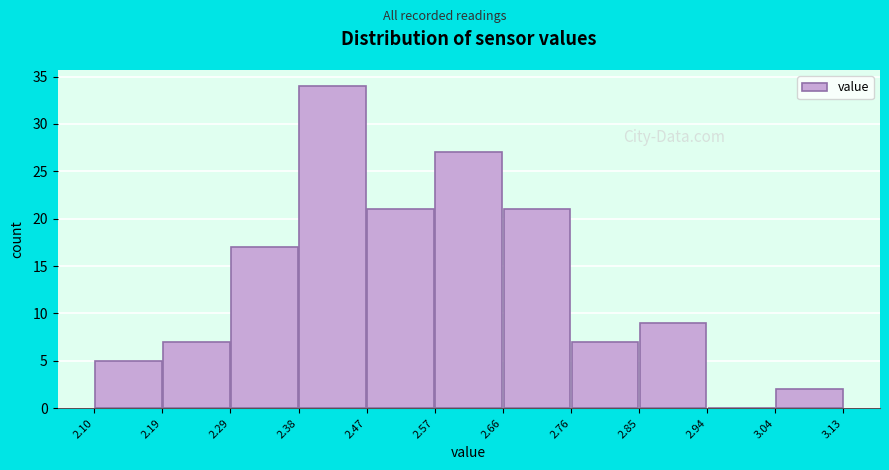

Over which range of the x-axis is the bar tallest?

2.38 to 2.47